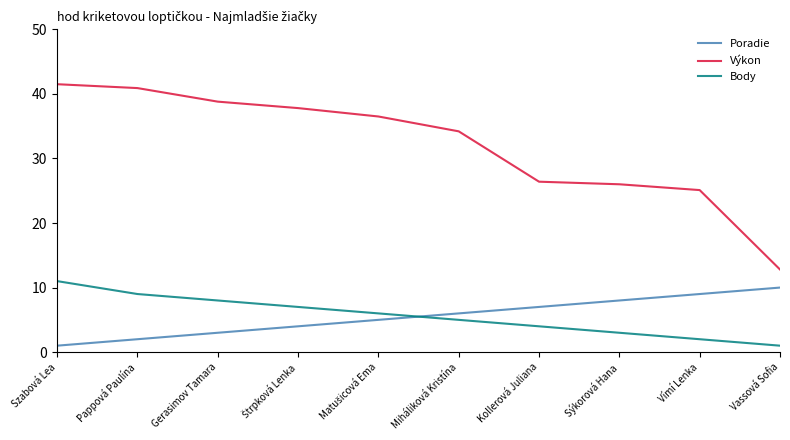

At which label does Body reach its peak?

Szabová Lea